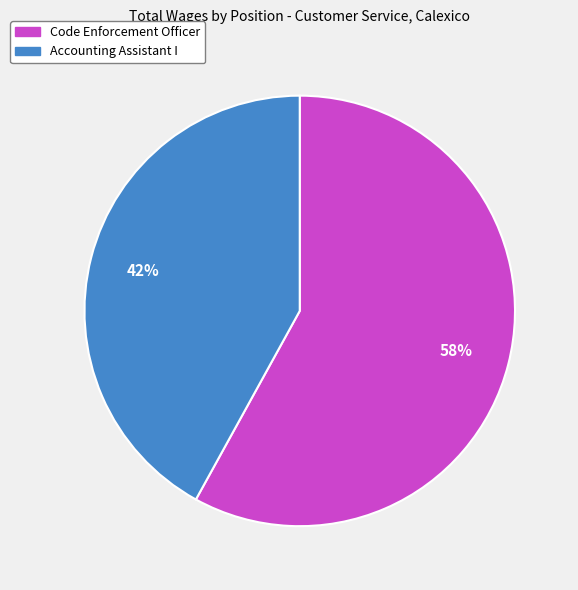

Does Accounting Assistant I represent more than half of the total?

No